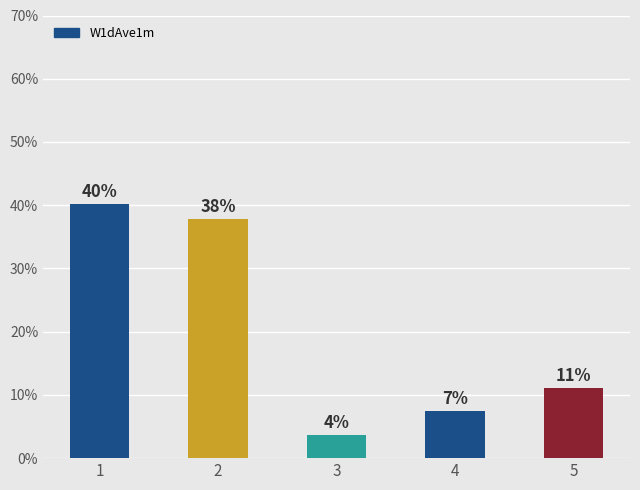

Are the bars horizontal?

No